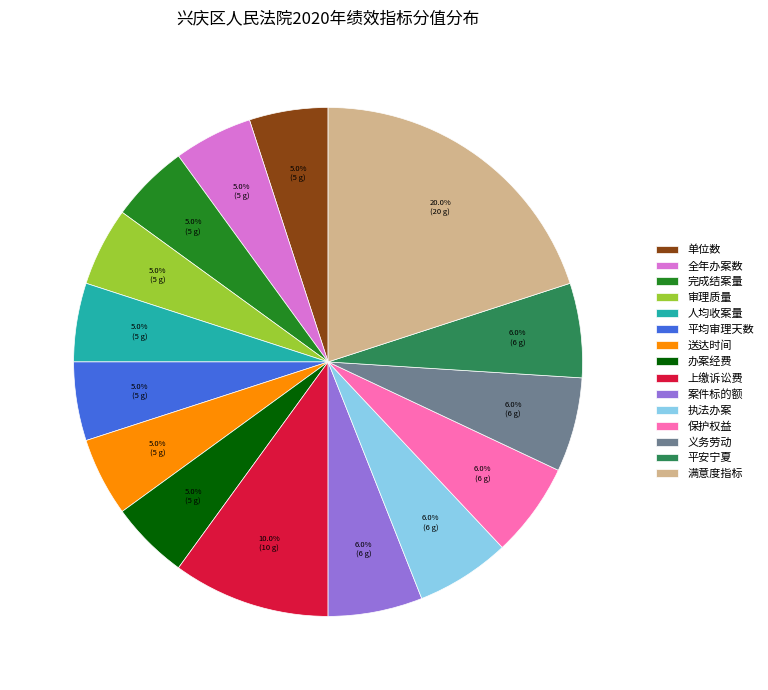

To the nearest percent, what is the difference between the largest and smallest slice percentages?

15%